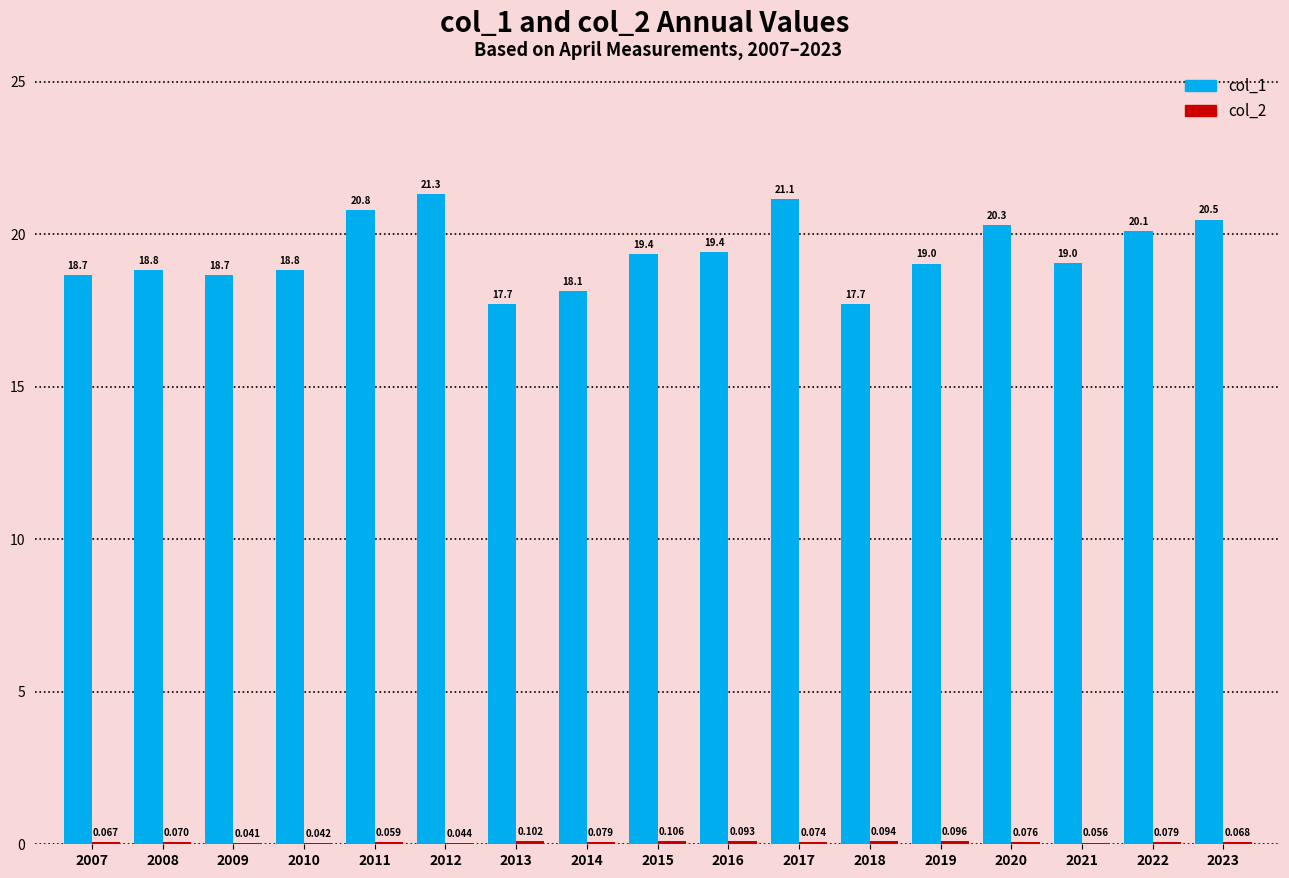

The value of col_1 at 2007 is 18.7. True or false?

True